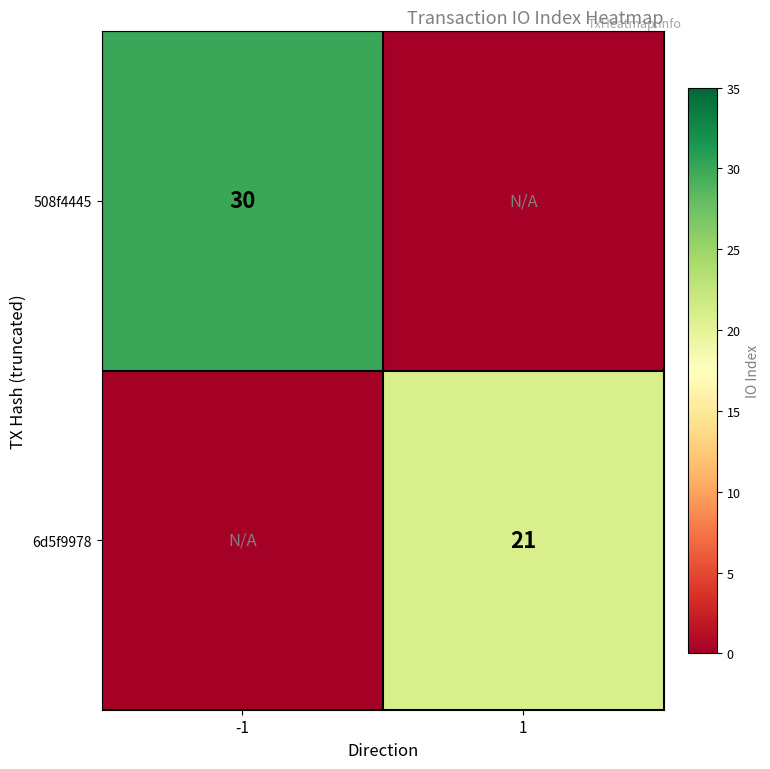

True or false: 508f4445 has a value of 44 at -1.

False